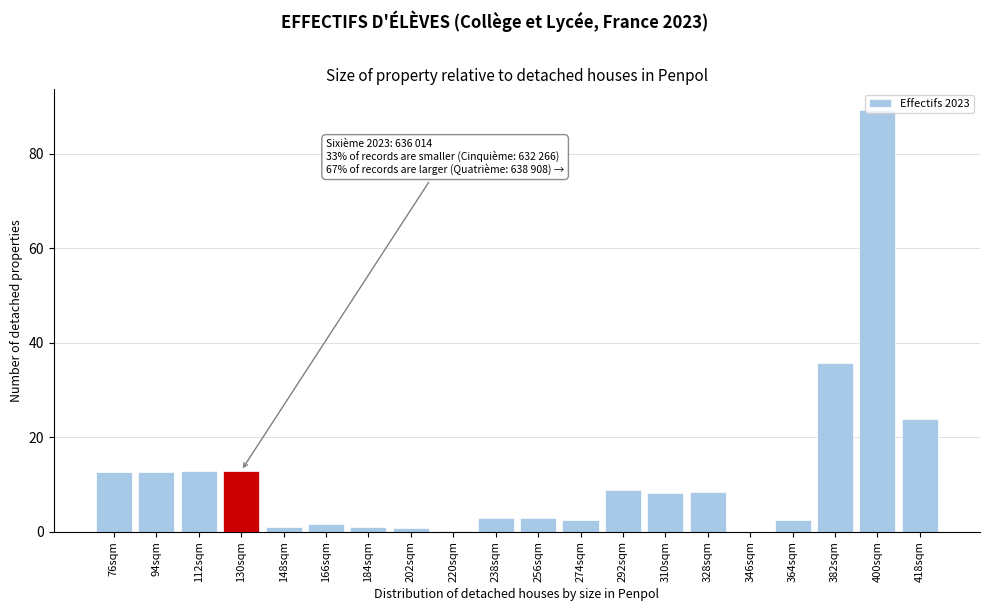

Is it true that the value at 310sqm is 8.3?

True